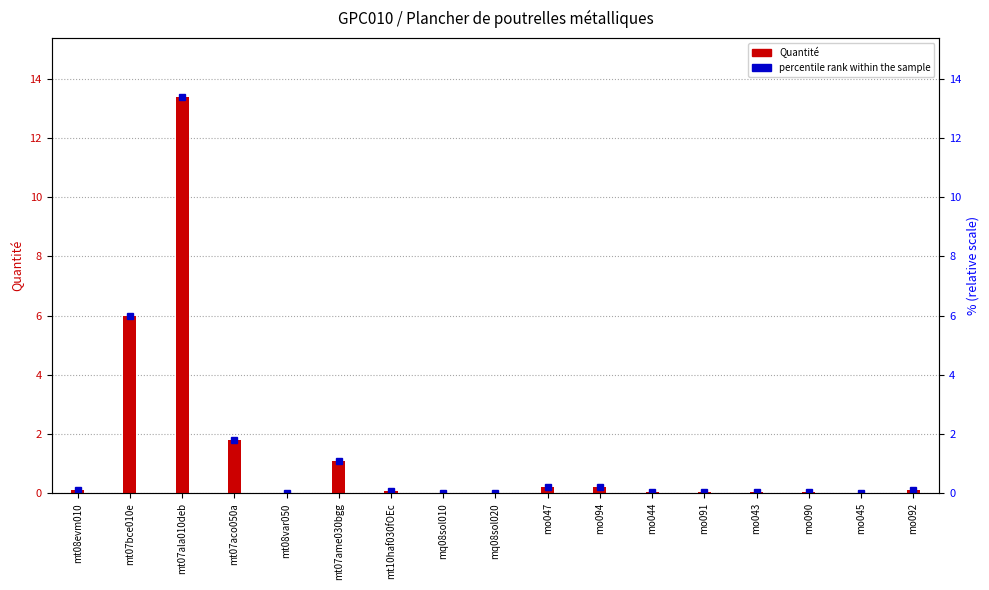

Reading left to right, what are all the values shown in this chart?

0.1	6.0	13.4	1.8	0.0	1.1	0.1	0.0	0.0	0.2	0.2	0.1	0.1	0.0	0.0	0.0	0.1